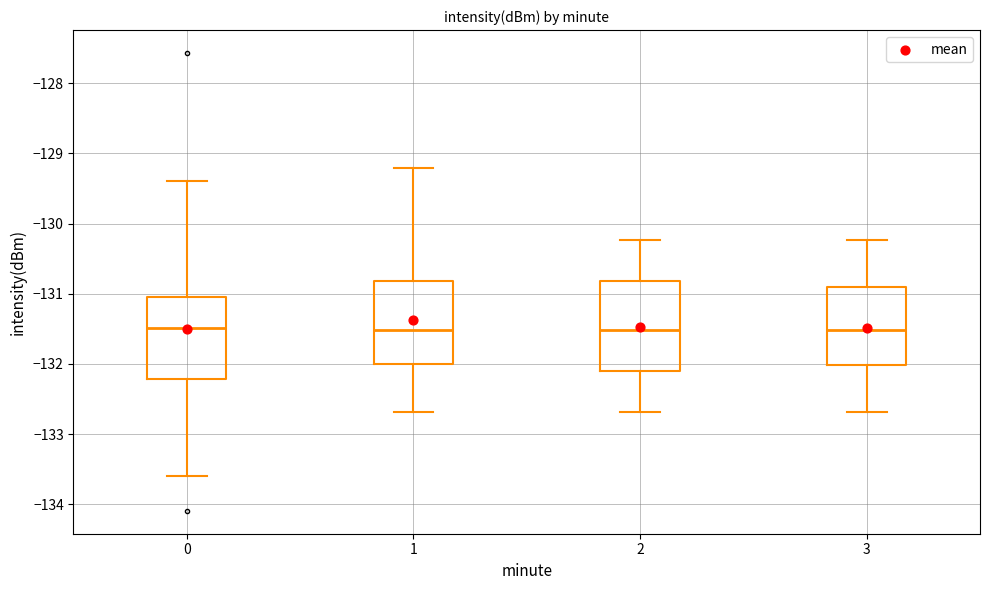

Reading left to right, transcribe this box plot: for each box, give where its median line is, the range the box spans, and where its two whiskers end, as read against the y-axis. The values are not printed on the chart, so give them approximately, as read against the axis.

0: median -131.5, box -132.2 to -131.0, whiskers -133.6 to -129.4
1: median -131.5, box -132.0 to -130.8, whiskers -132.7 to -129.2
2: median -131.5, box -132.1 to -130.8, whiskers -132.7 to -130.2
3: median -131.5, box -132.0 to -130.9, whiskers -132.7 to -130.2